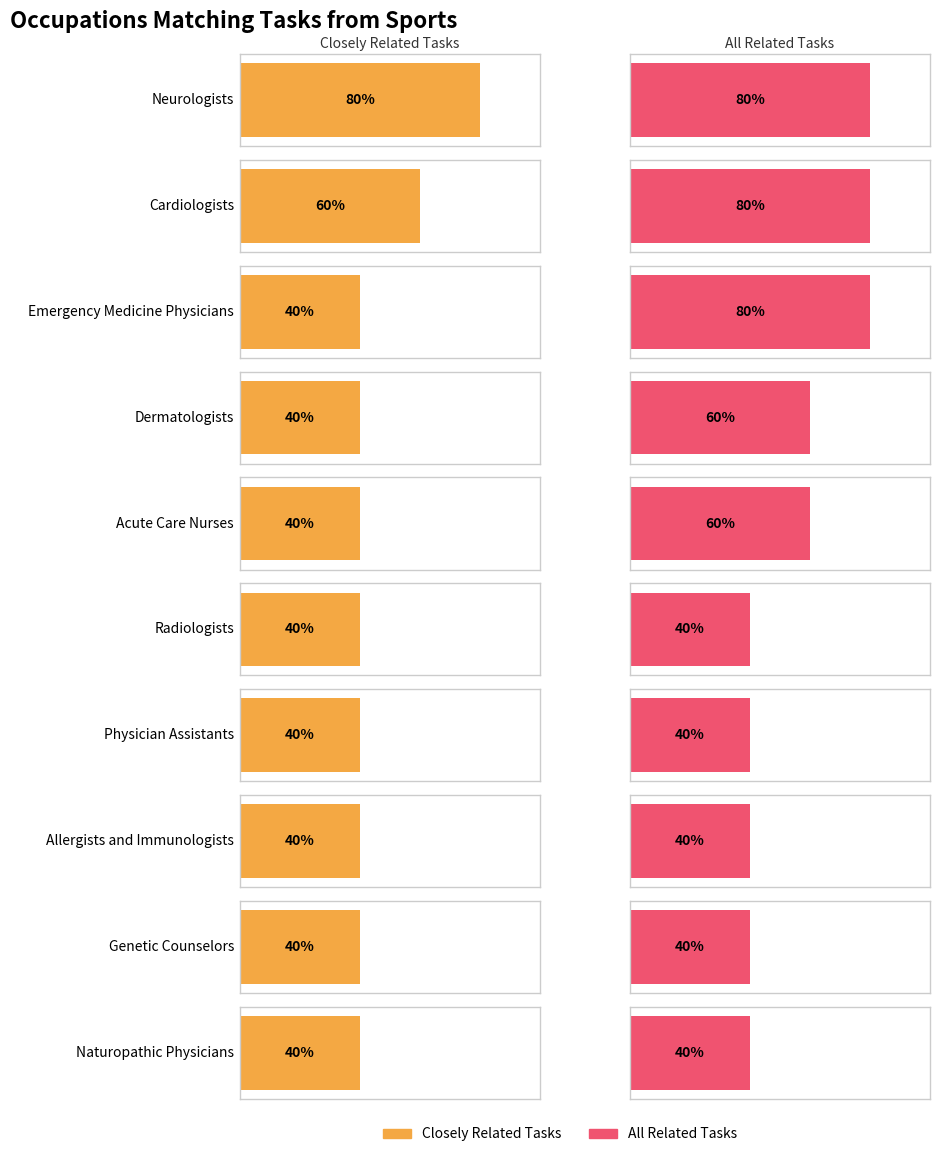

What is the label of the 10th bar from the right?

Neurologists